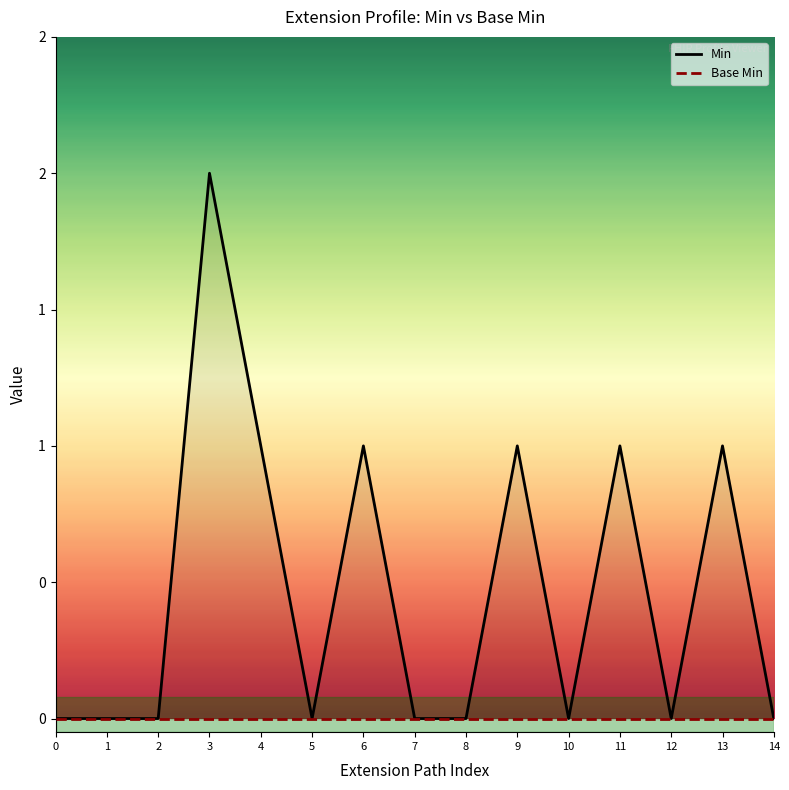

At how many categories does at least one series exceed 0?

6